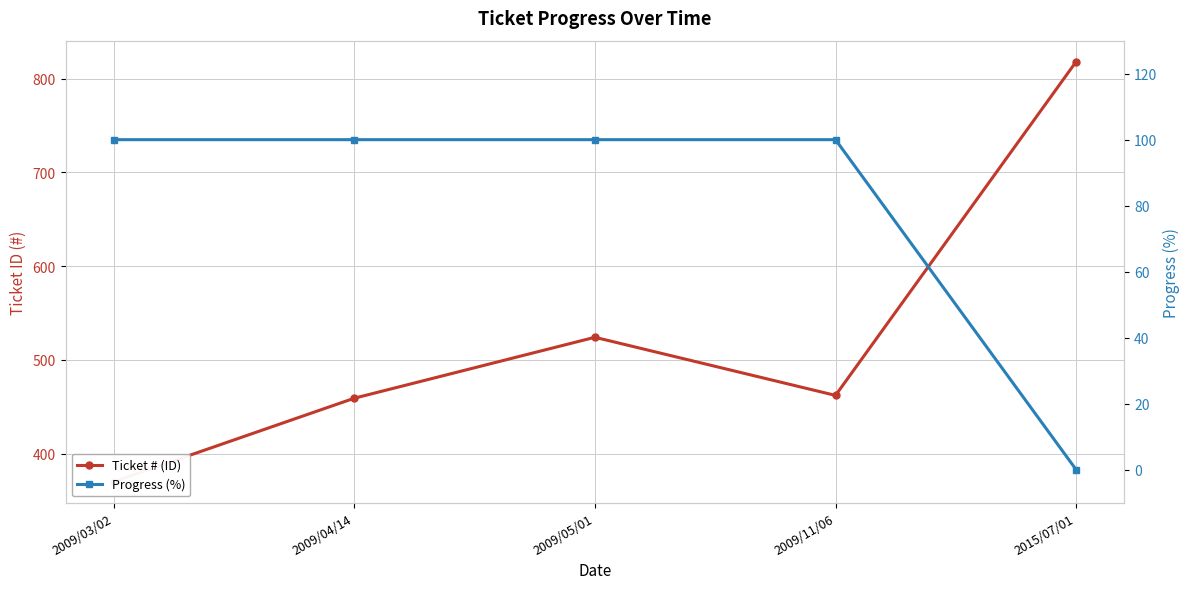

What are all the series names shown in the legend?

Ticket # (ID), Progress (%)